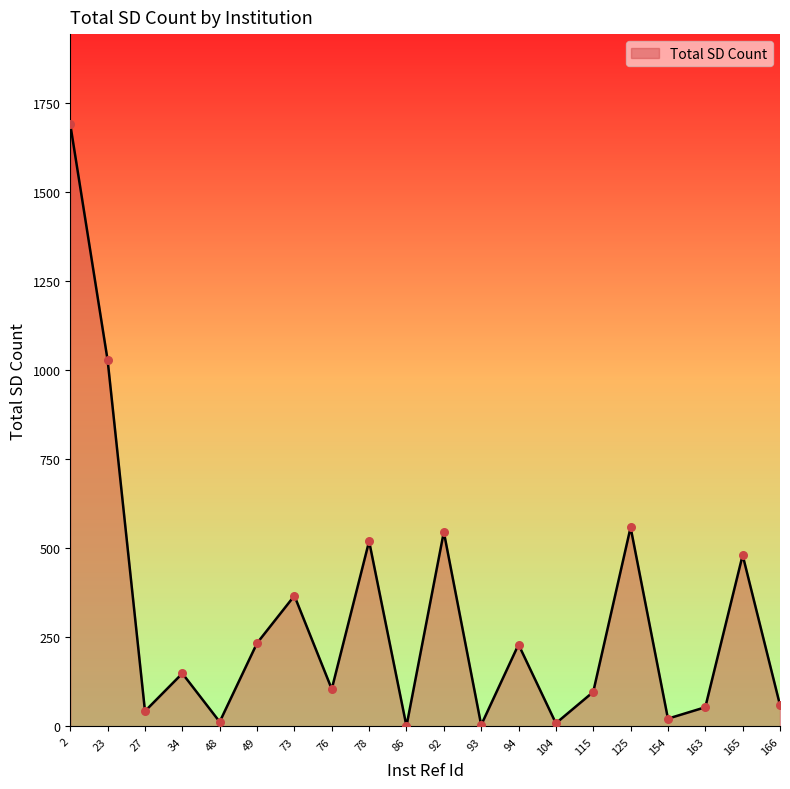

What is the change in value from 49 to 92?

+312